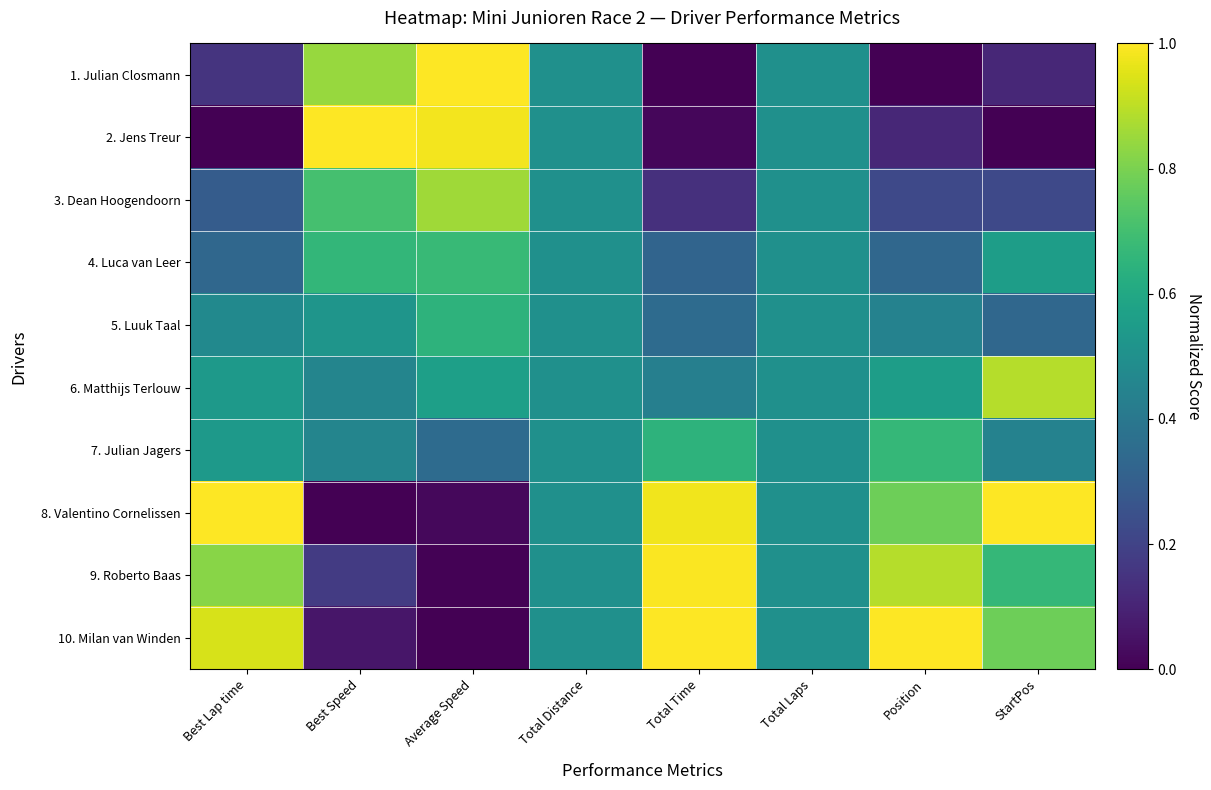

List the series in order of their peak value, highest first.

1. Julian Closmann, 2. Jens Treur, 8. Valentino Cornelissen, 10. Milan van Winden, 9. Roberto Baas, 6. Matthijs Terlouw, 3. Dean Hoogendoorn, 4. Luca van Leer, 7. Julian Jagers, 5. Luuk Taal